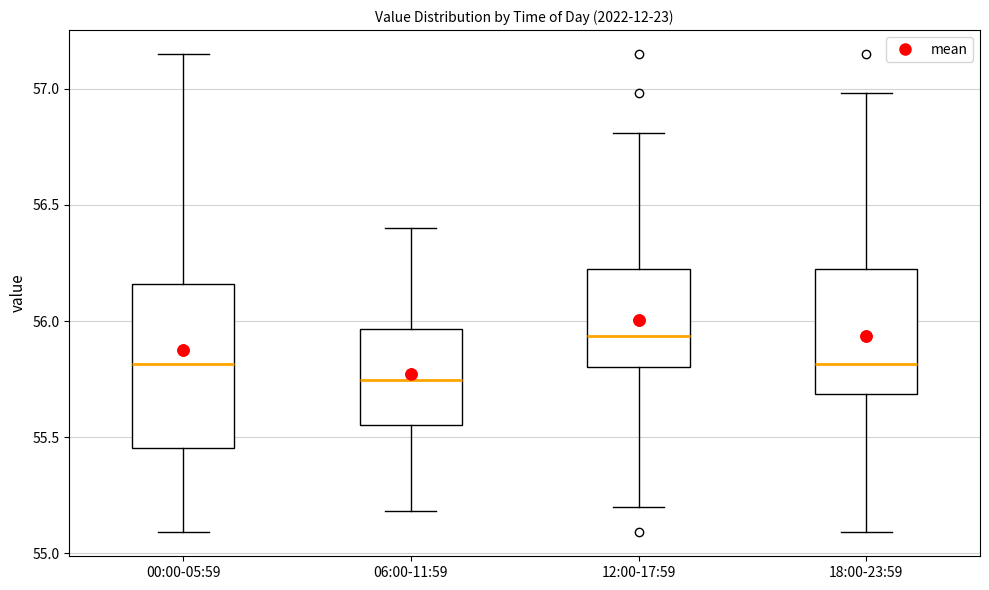

Where does the lower whisker of the box for 12:00-17:59 end on the y-axis? The values are not printed on the chart, so give them approximately, as read against the axis.

55.20